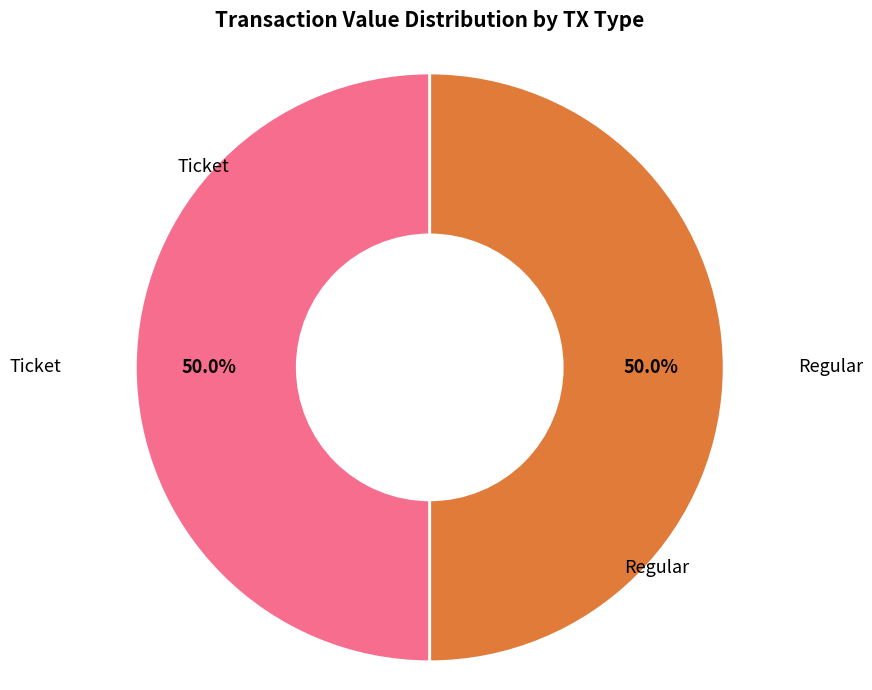

To the nearest percent, what is the average slice percentage?

50%